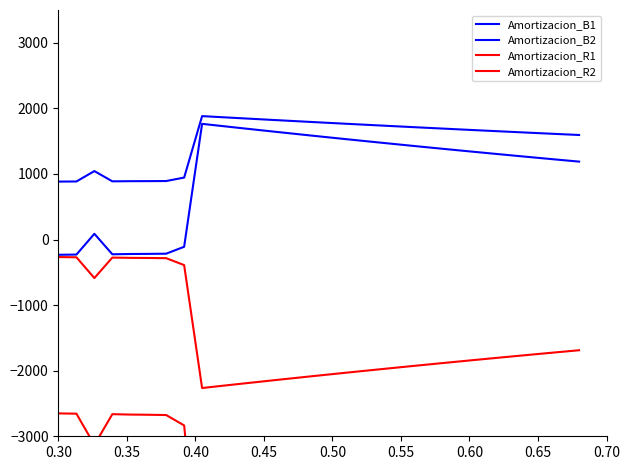

Is the value of Amortizacion_B1 at 0.70 greater than the value of Amortizacion_R1 at 20?

Yes